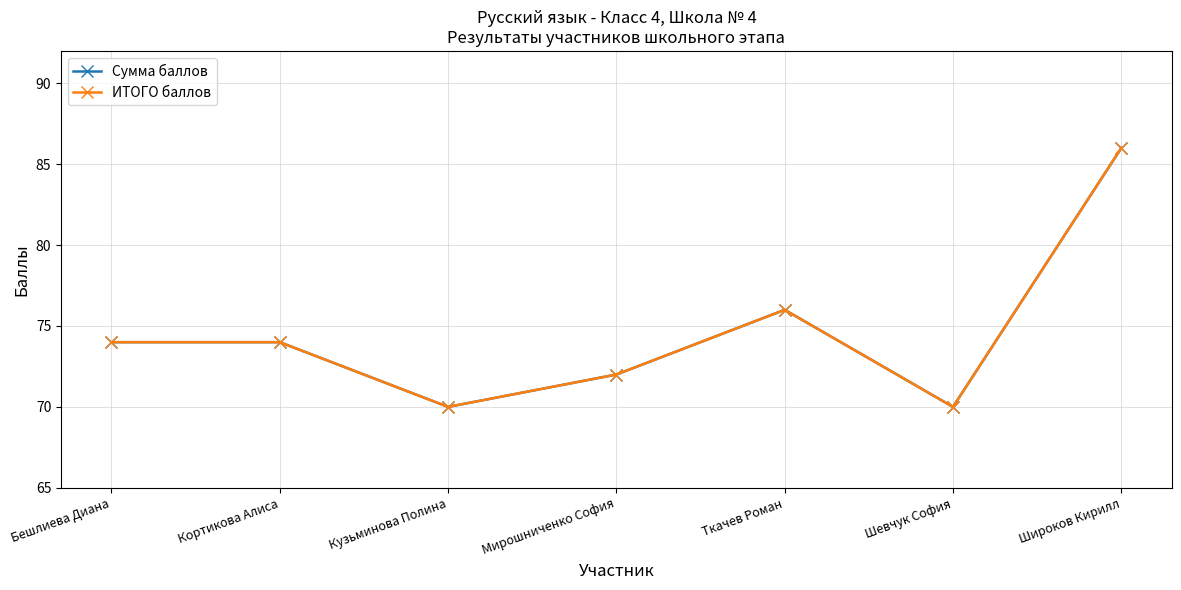

What is the approximate value of Сумма баллов at Мирошниченко София?

72